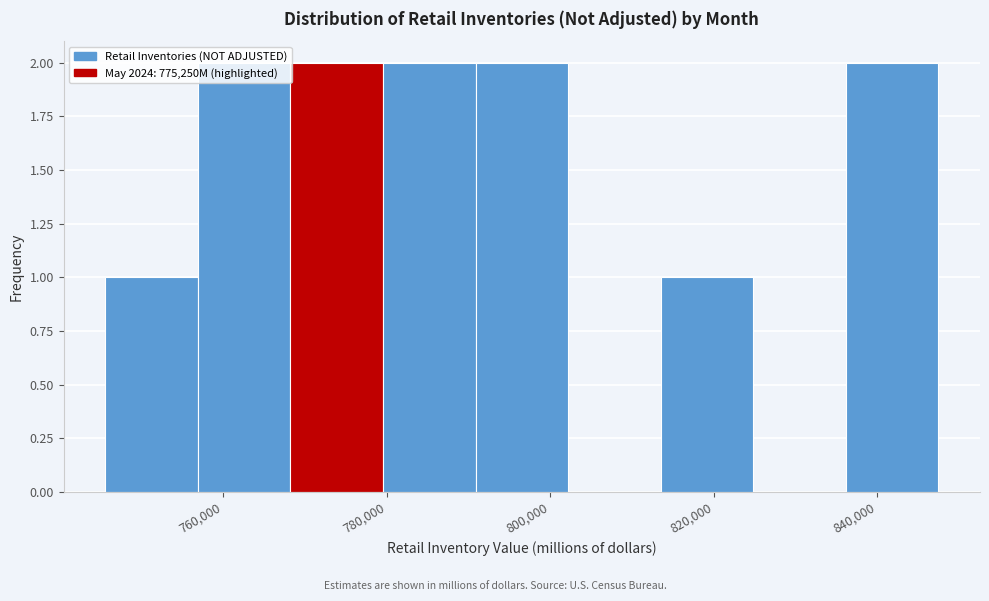

Reading left to right, list every bar in this chart as the range it spans on the x-axis followed by its height. Neither the bar edges nor the heights are printed on the chart, so give them approximately, as read against the axes.

746000 to 756000: 1
756000 to 768000: 2
768000 to 780000: 2
780000 to 790000: 2
790000 to 802000: 2
802000 to 814000: 0
814000 to 824000: 1
824000 to 836000: 0
836000 to 848000: 2